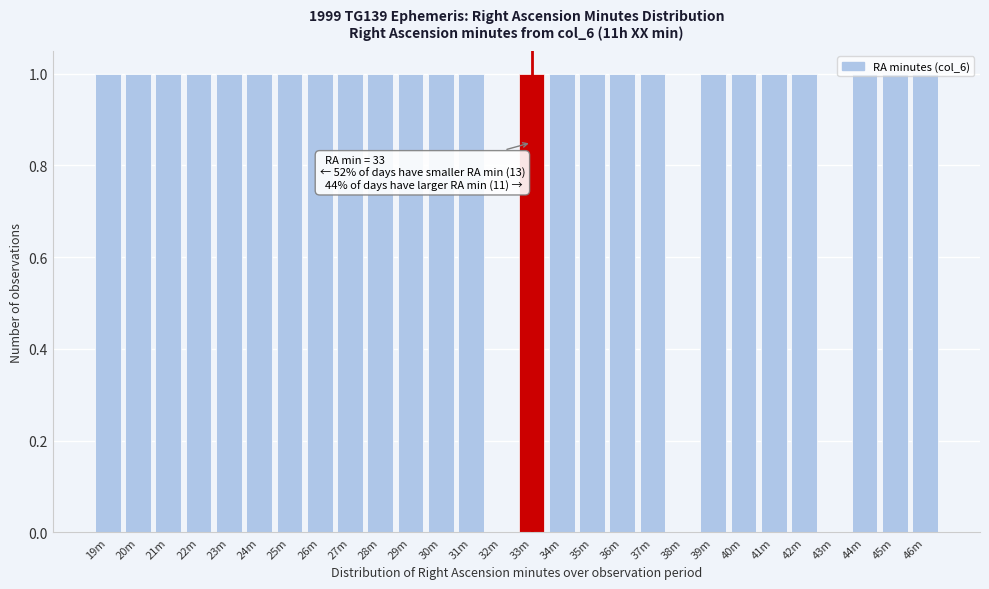

The value at 45m is 2. True or false?

False